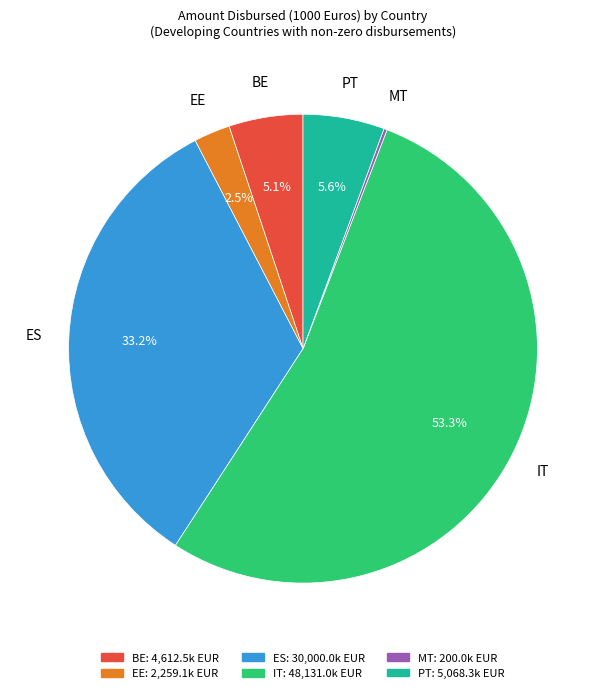

Which category accounts for the majority?

IT